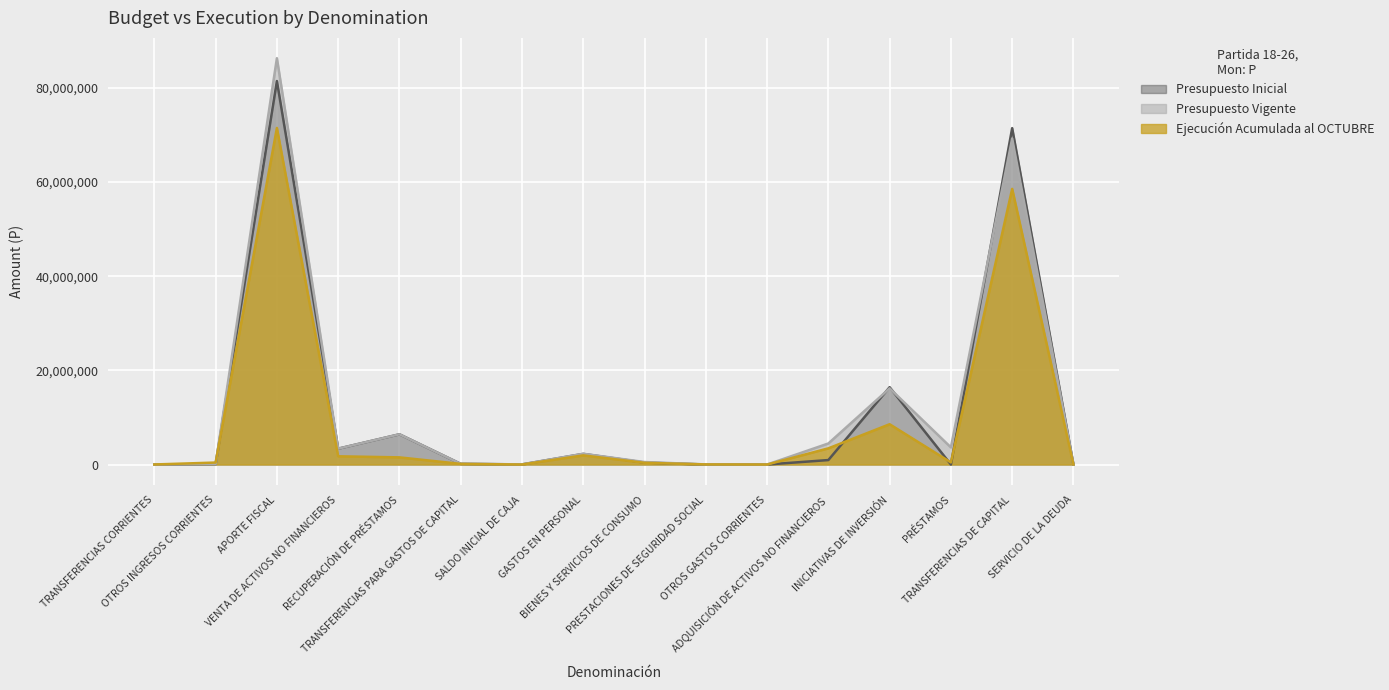

Reading left to right, extract all data points from this chart.

Presupuesto Inicial: 0	83050	81435226	3362477	6417412	144725	23000	2255207	414379	0	10	945905	16417514	0	71432638	237
Presupuesto Vigente: 9848	83050	86286710	3362477	6417412	144725	29479	2282503	528284	21293	10	4468585	16175789	3635330	69221670	237
Ejecución Acumulada al OCTUBRE: 9848	418485	71473217	1745494	1516937	132926	0	1941328	365627	21291	0	3434702	8553565	440568	58536741	0